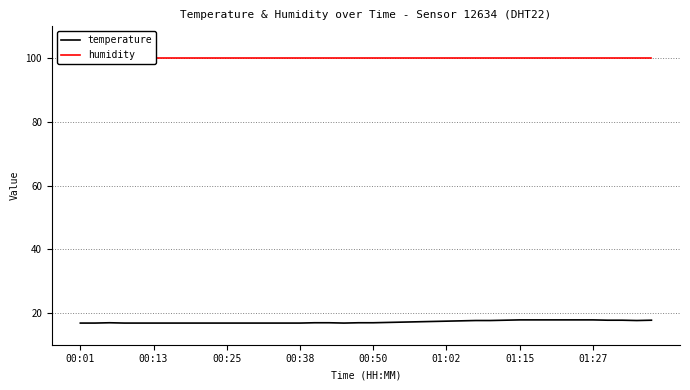

How many series are shown in this chart?

2